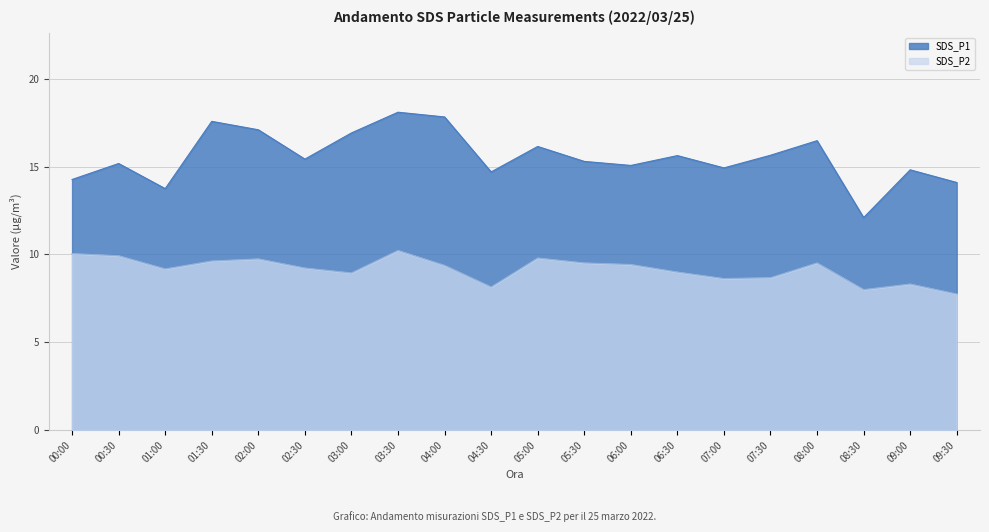

Rank the series by their maximum value, from highest to lowest.

SDS_P1, SDS_P2